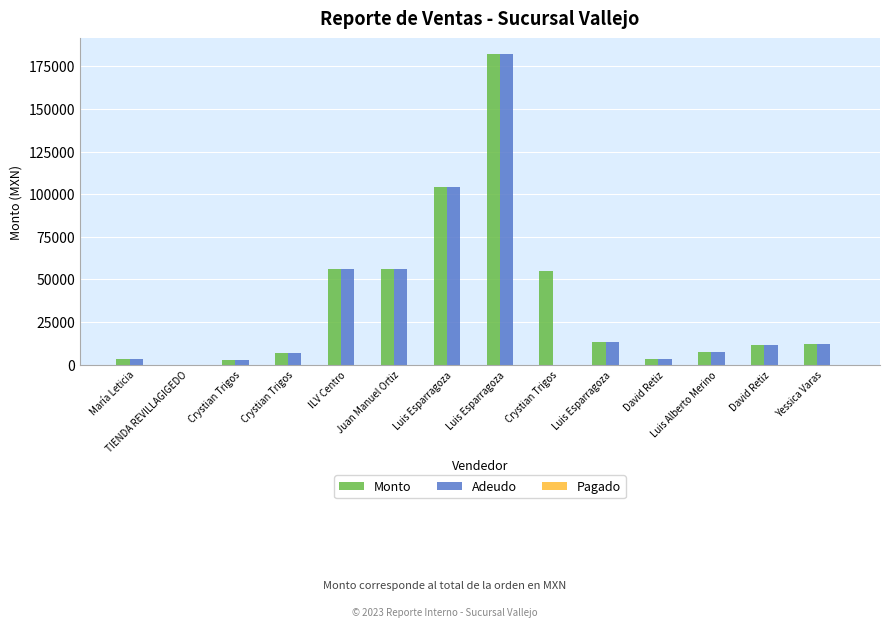

Count the number of data series in this chart.

2